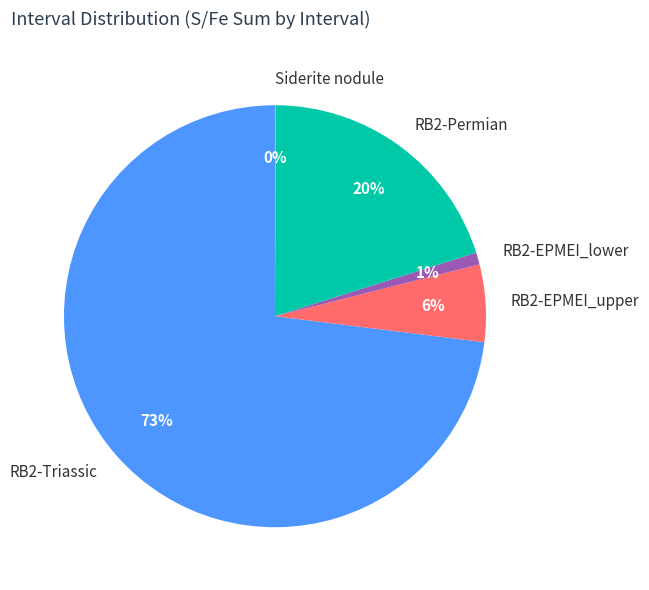

To the nearest percent, what is the difference between the largest and smallest slice percentages?

73%